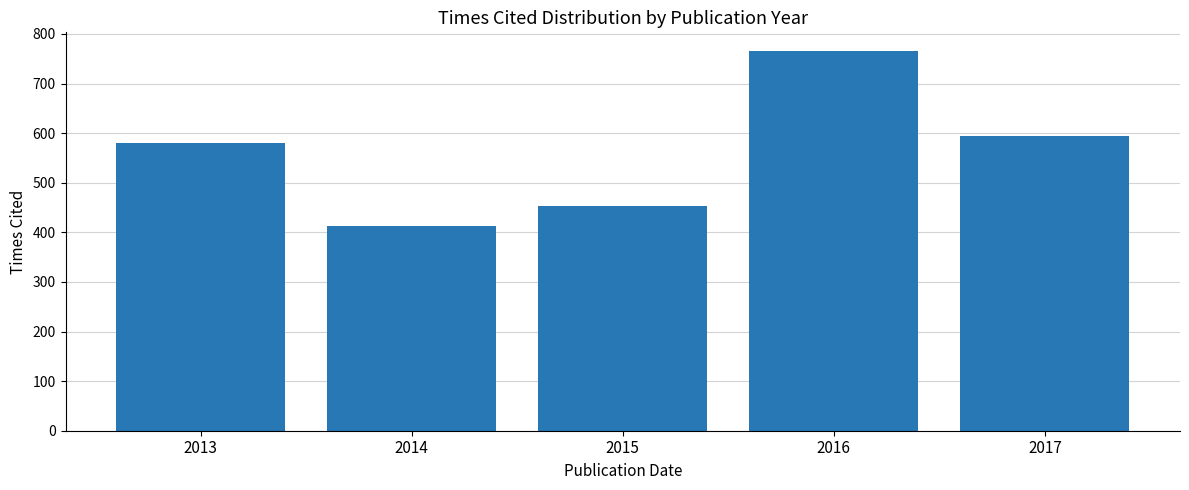

Reading left to right, list all the values displayed in this chart.

581	412	453	765	595